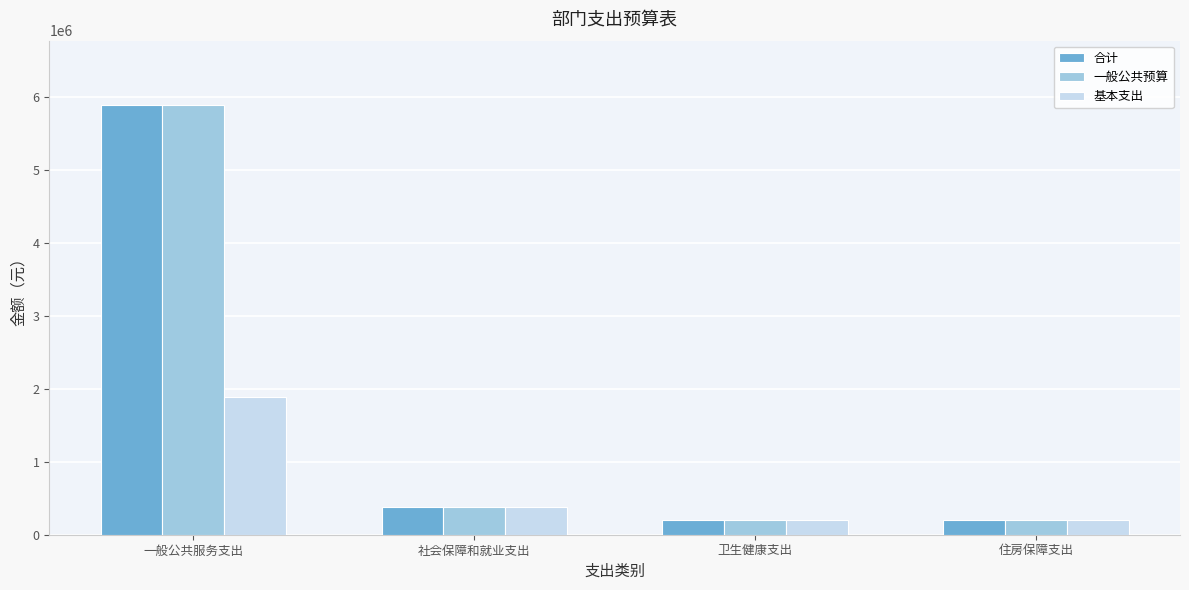

Where is 合计 nearest to the value 3041089?

社会保障和就业支出